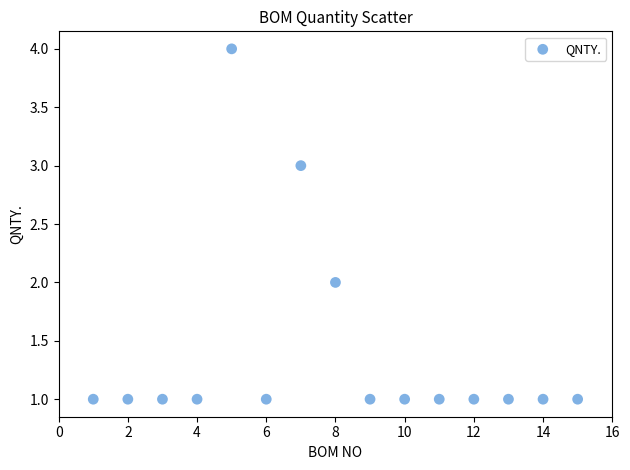

What is the range of Y values (max minus min)?

3